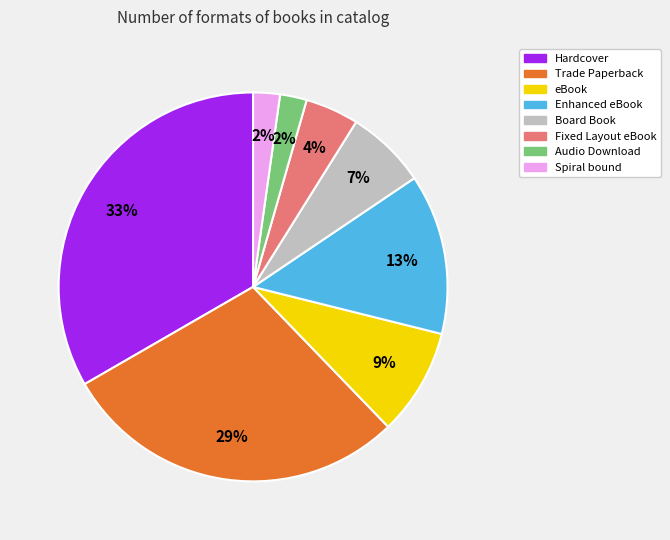

Does Audio Download represent more than half of the total?

No